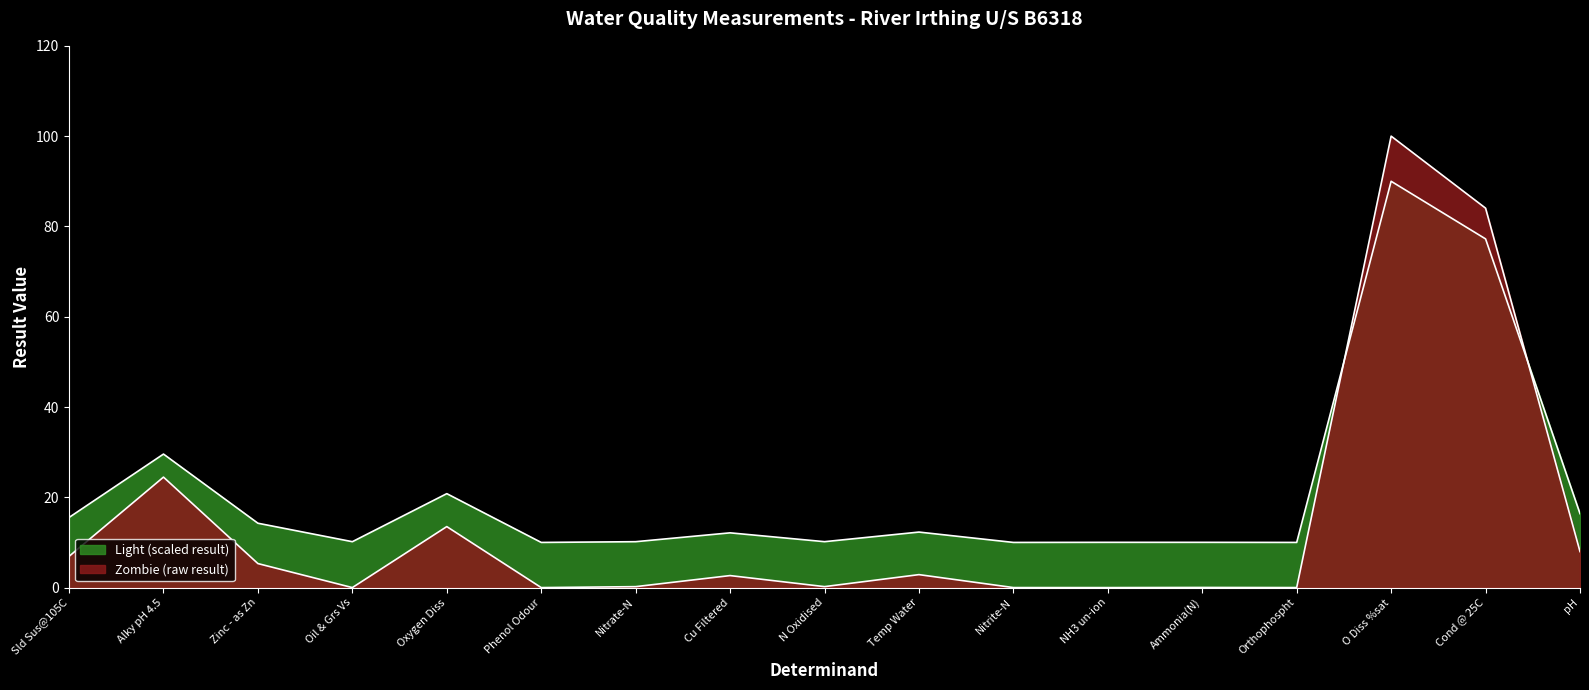

What is the sum of all Sld Sus@105C values?

248.2